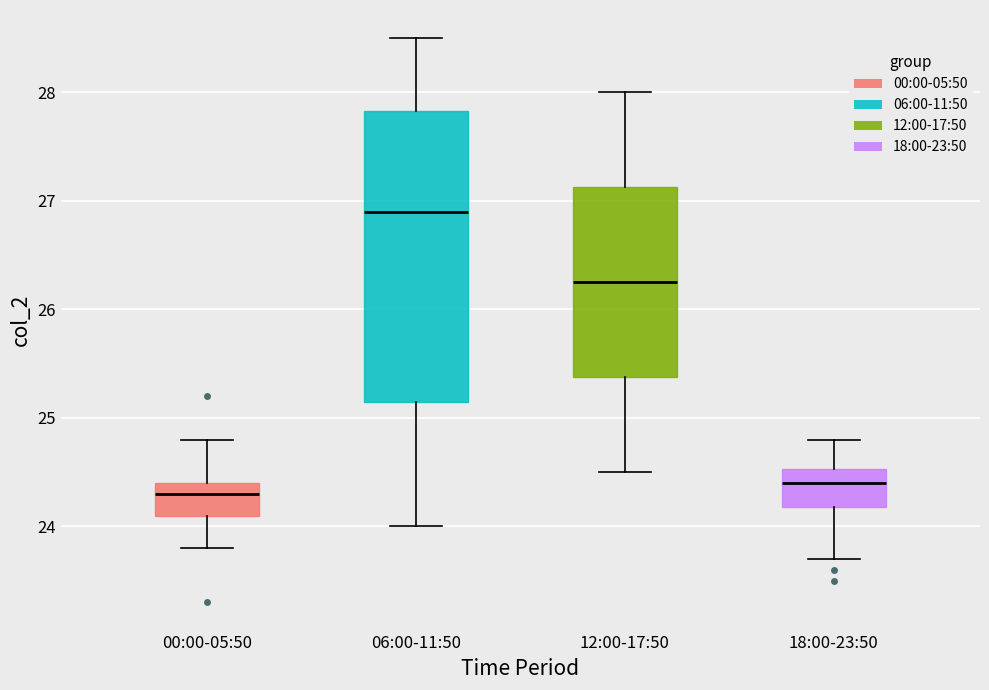

Reading left to right, transcribe this box plot: for each box, give where its median line is, the range the box spans, and where its two whiskers end, as read against the y-axis. The values are not printed on the chart, so give them approximately, as read against the axis.

00:00-05:50: median 24.3, box 24.1 to 24.4, whiskers 23.8 to 24.8
06:00-11:50: median 26.9, box 25.2 to 27.8, whiskers 24.0 to 28.5
12:00-17:50: median 26.3, box 25.4 to 27.1, whiskers 24.5 to 28.0
18:00-23:50: median 24.4, box 24.2 to 24.5, whiskers 23.7 to 24.8